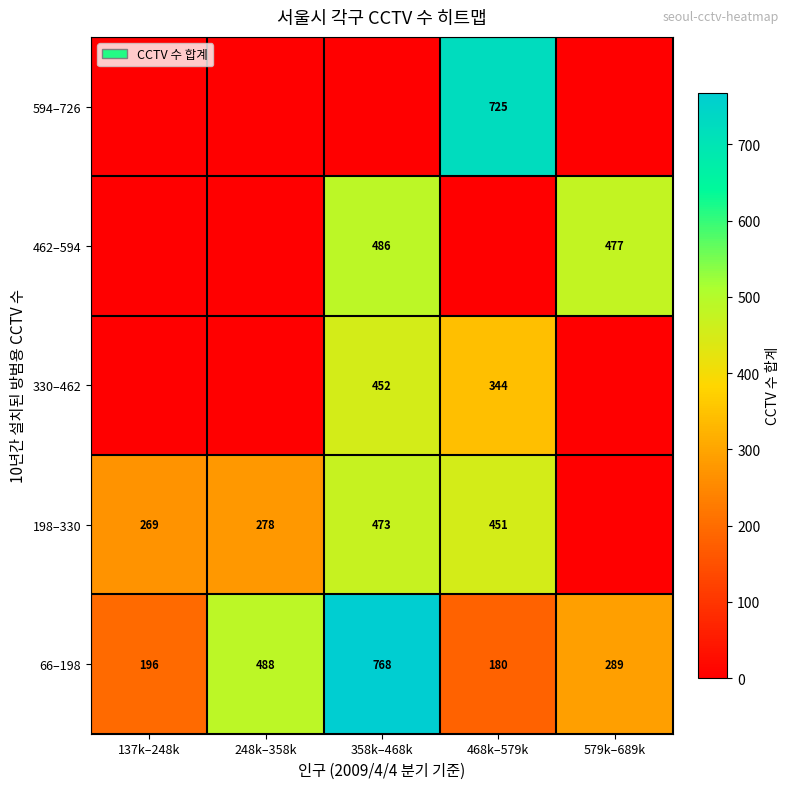

True or false: 462–594 has a value of 477 at 579k–689k.

True